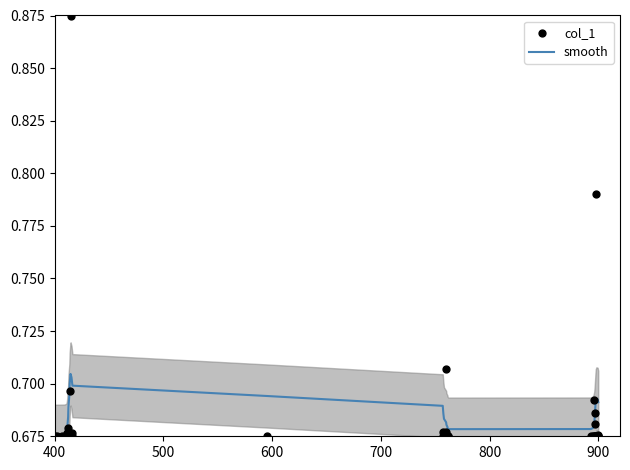

Which series contains the lowest Y value?

col_1